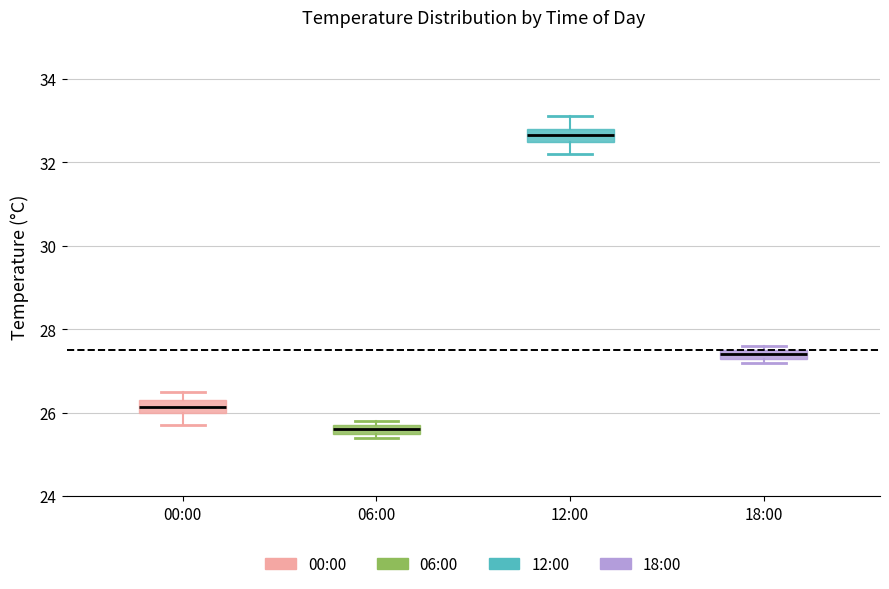

Which box's median line is the lowest?

06:00